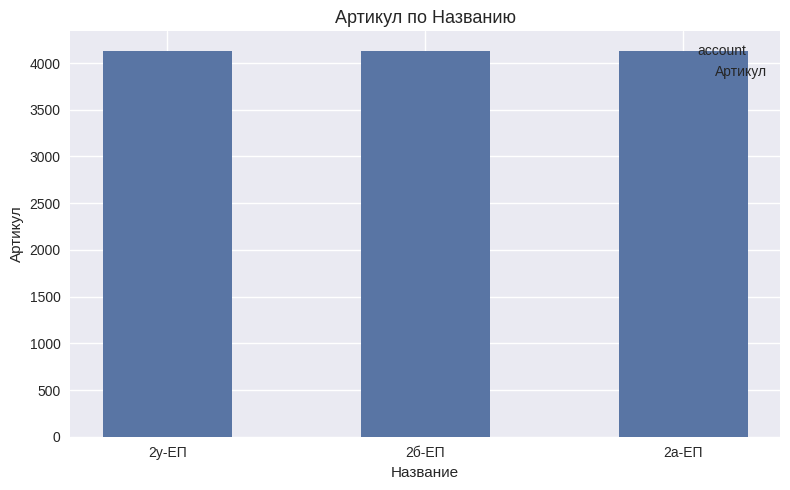

What is the average value?

4132